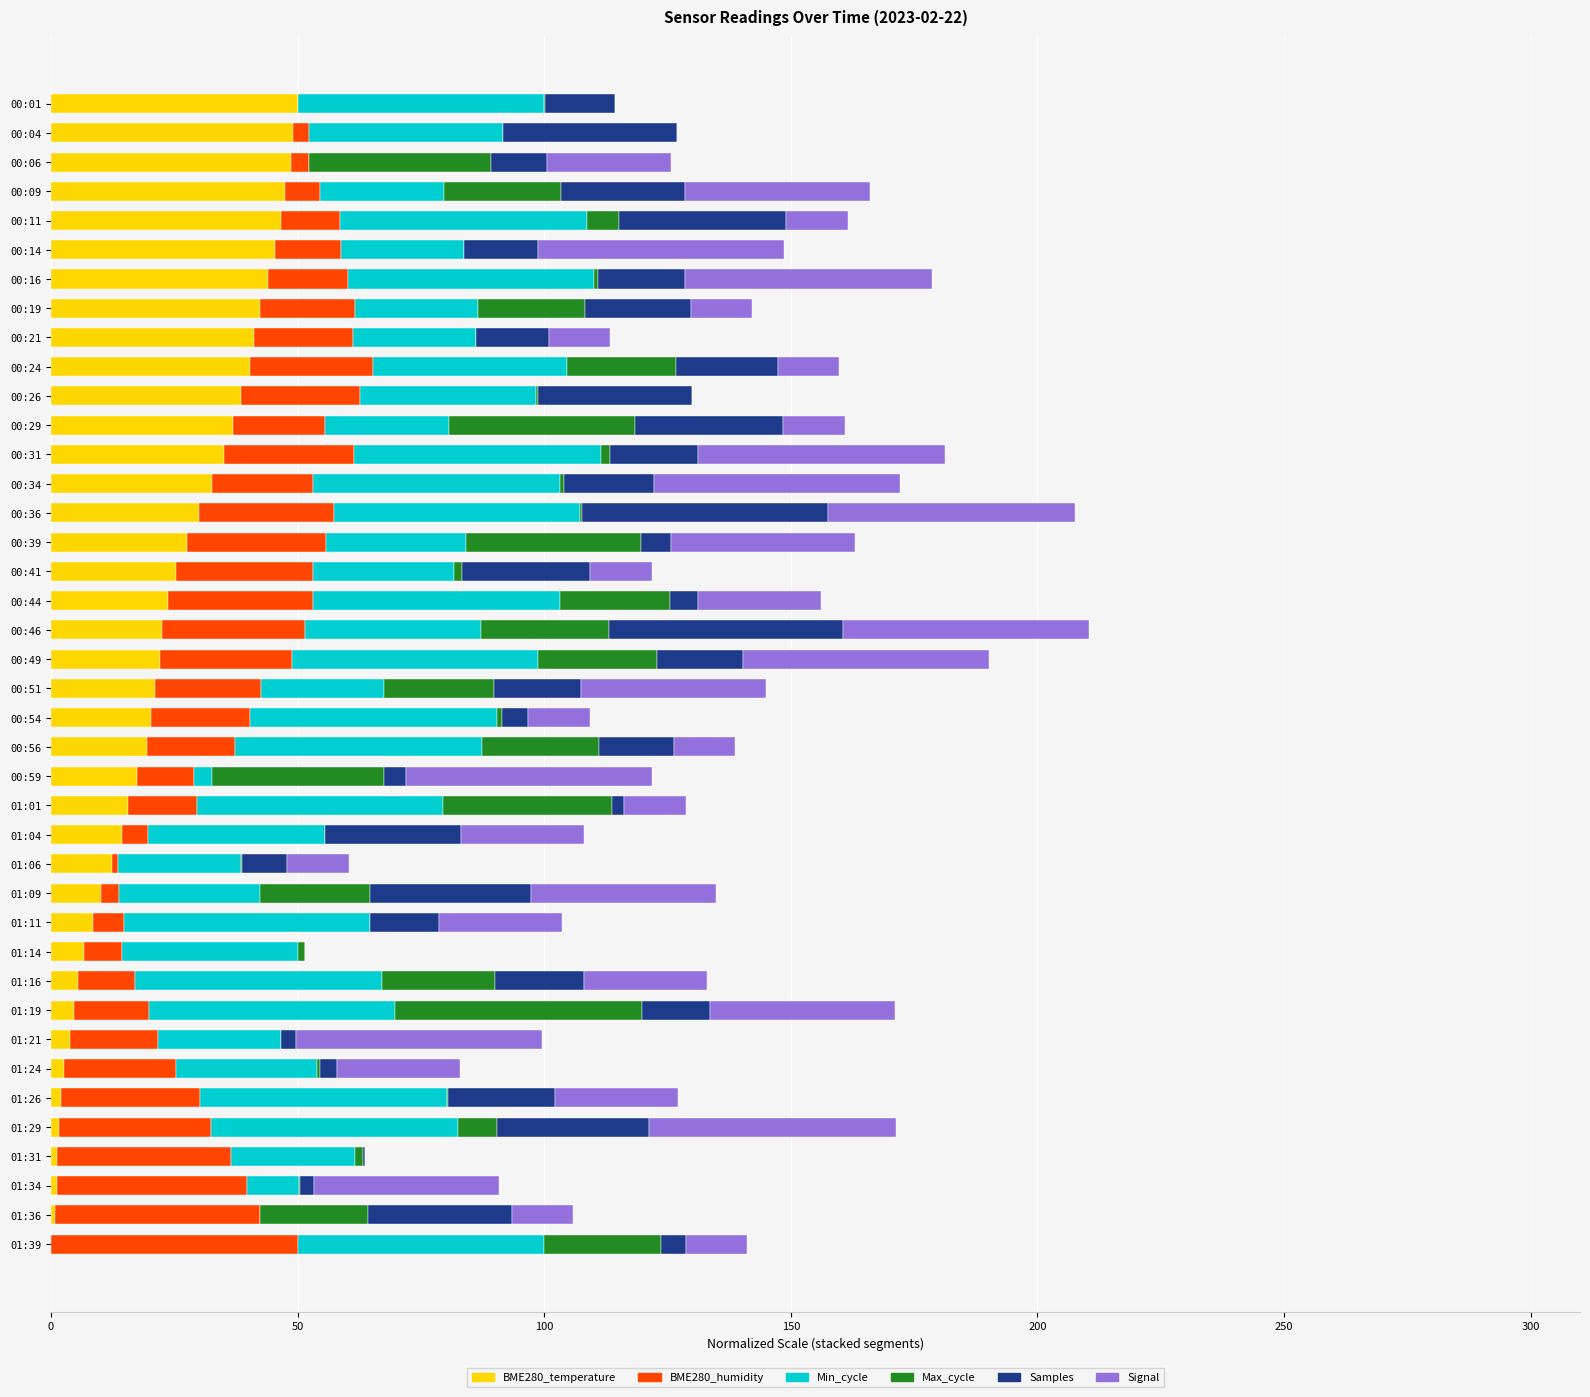

What is the maximum value for BME280_temperature?

50.0